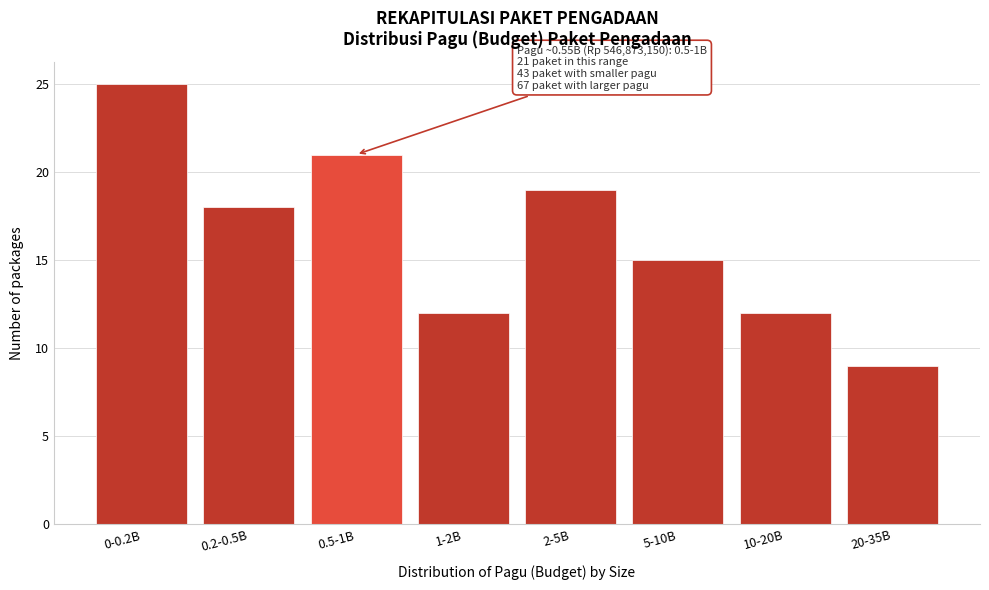

Reading left to right, extract all data points from this chart.

25	18	21	12	19	15	12	9